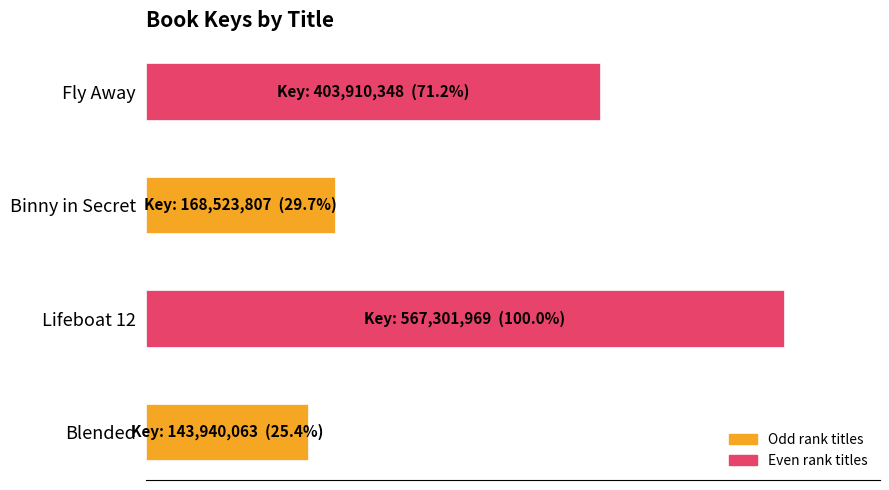

Which category has the highest value across all series?

Lifeboat 12